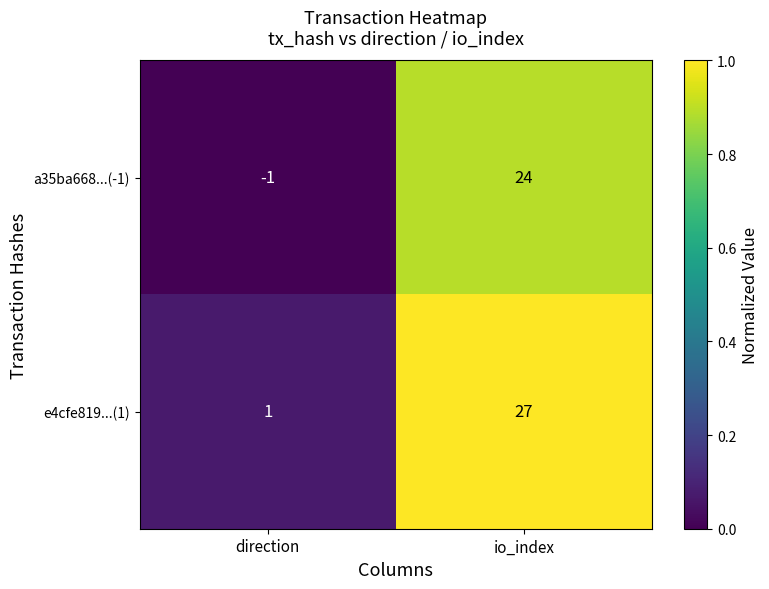

Read the a35ba668...(-1) value at io_index.

24